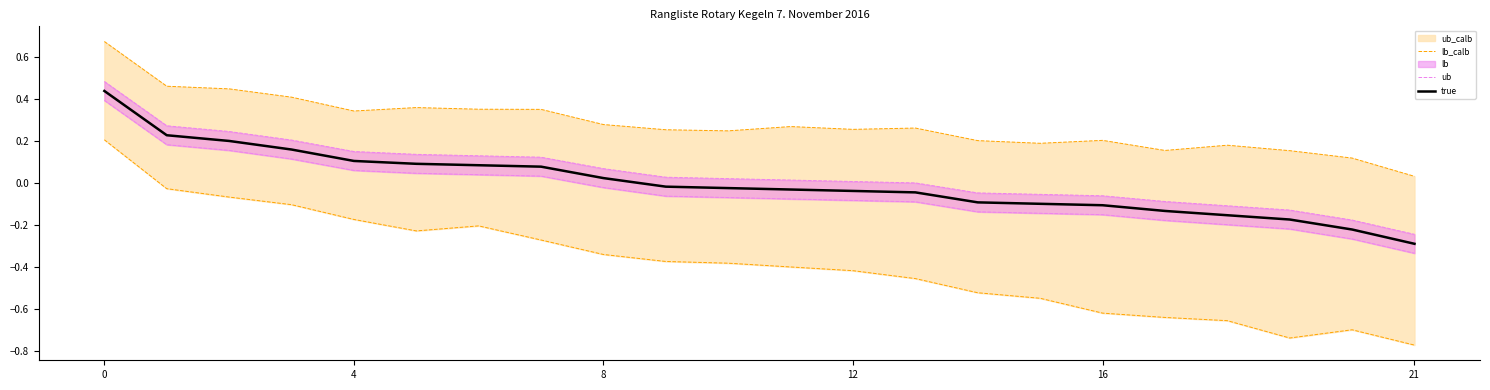

What is the difference between the maximum and minimum values in the ub series?

0.7